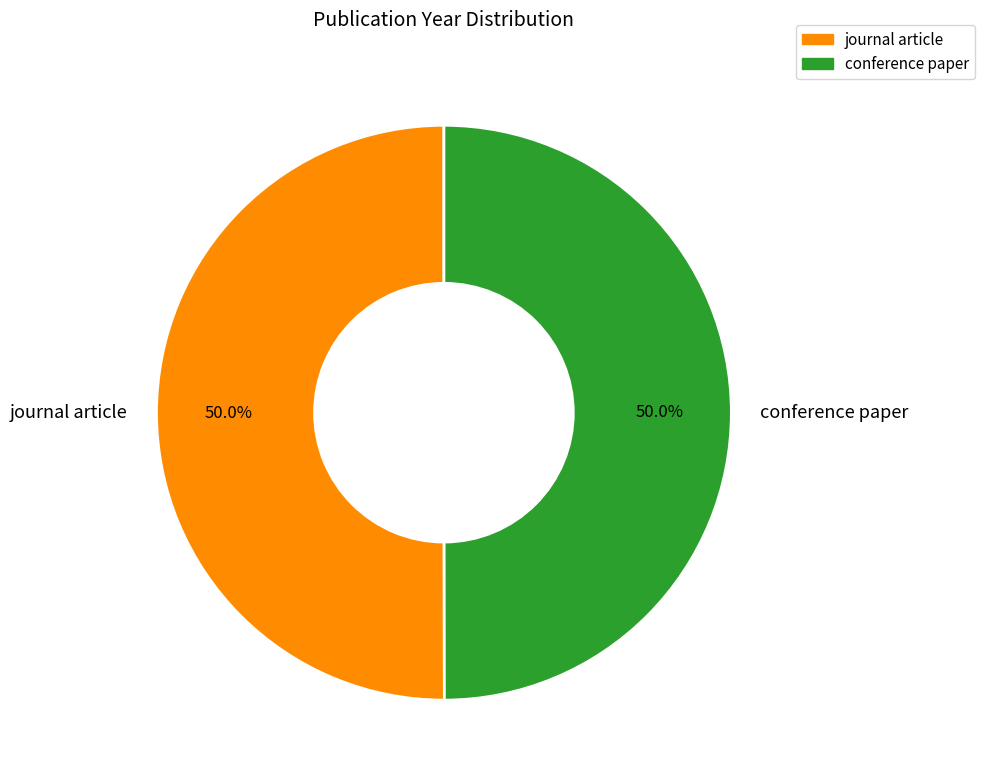

What percentage do journal article and conference paper together represent?

100.0%